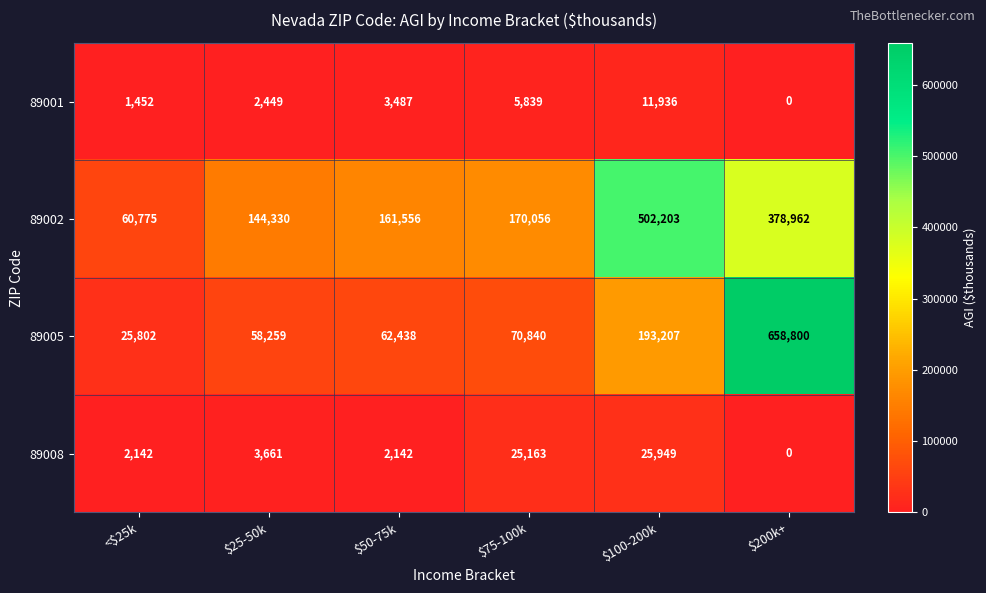

How many distinct data groups are displayed?

4